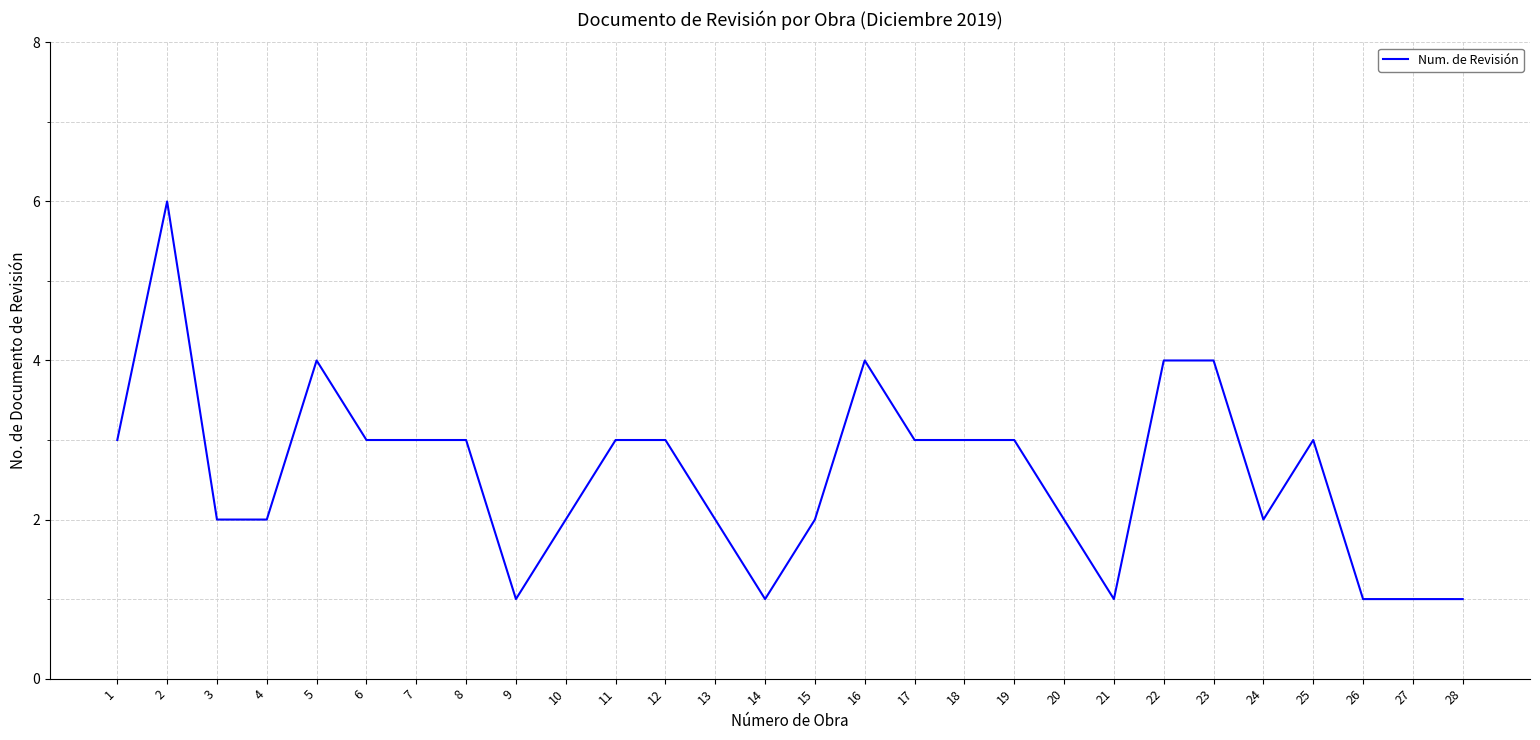

The value at 23 is 2. True or false?

False